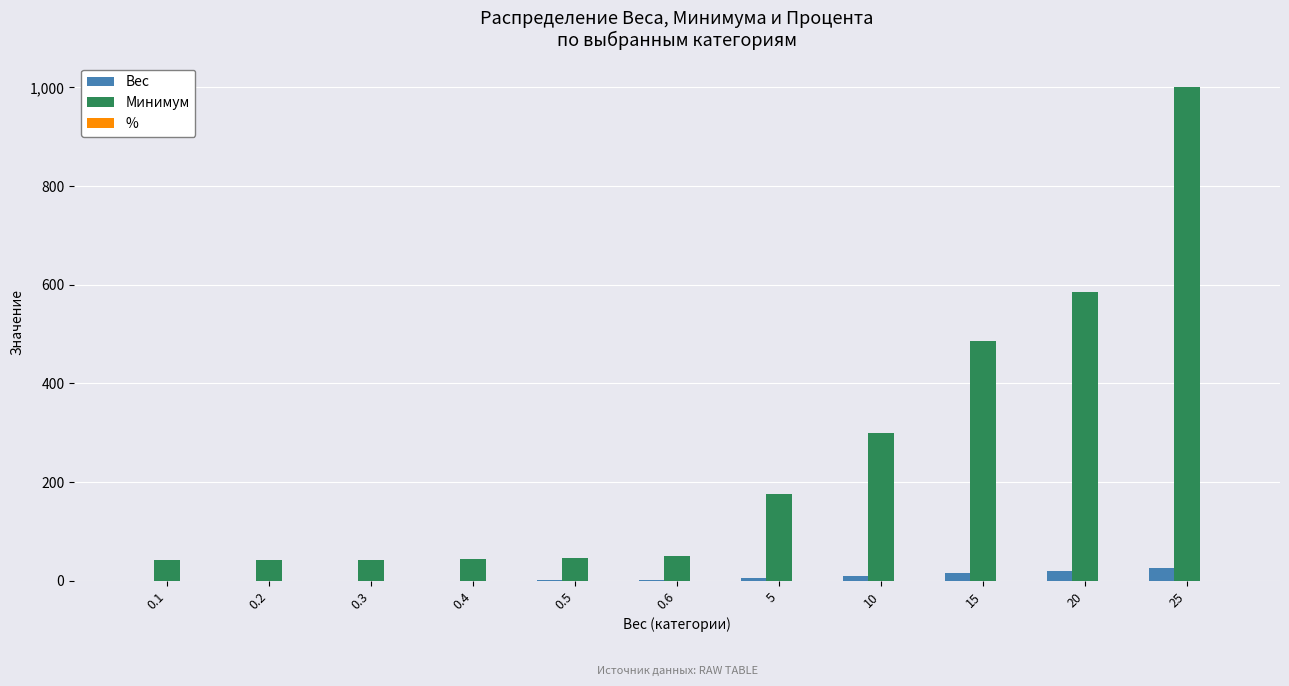

The value of Минимум at 20 is 585.0. True or false?

True